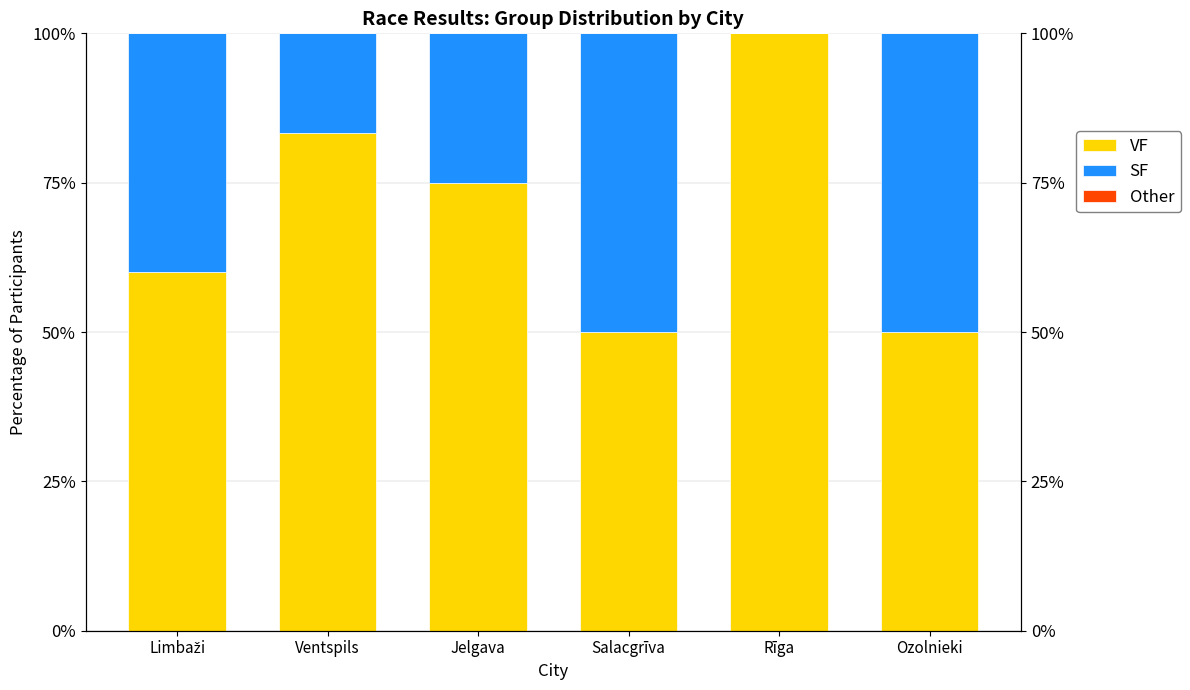

What is the total value across all series at Ventspils?

100.0